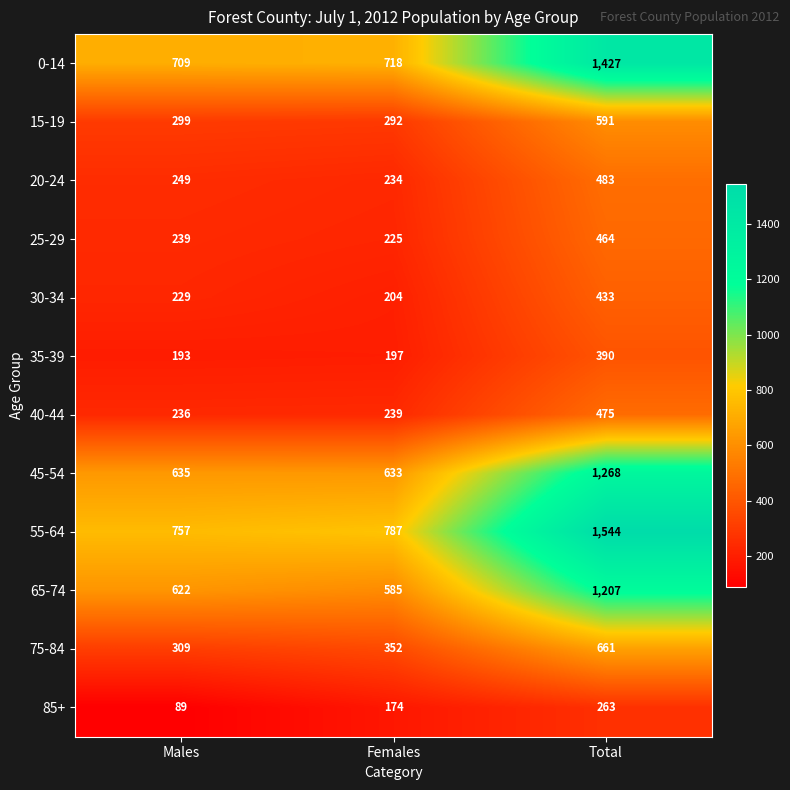

Read the 25-29 value at Total, to the nearest 10.

460